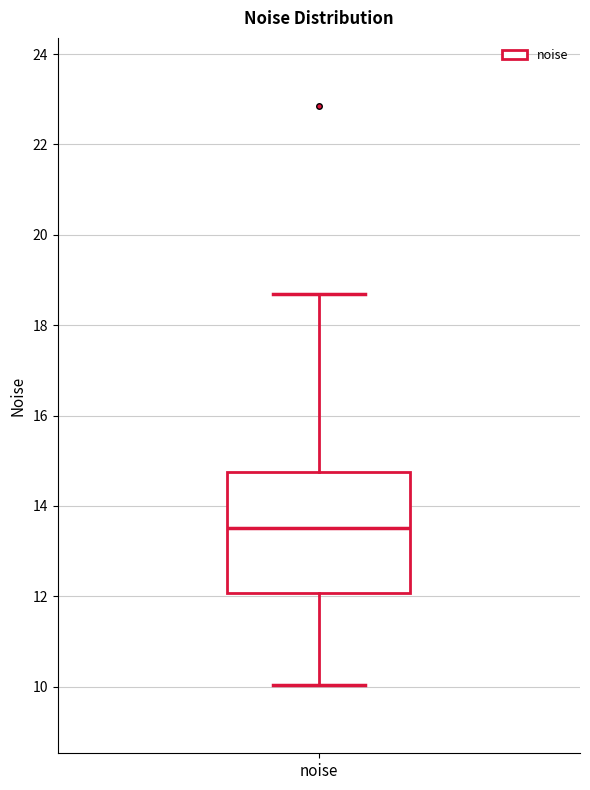

Where is the upper edge of the box for noise on the y-axis? The values are not printed on the chart, so give them approximately, as read against the axis.

14.8